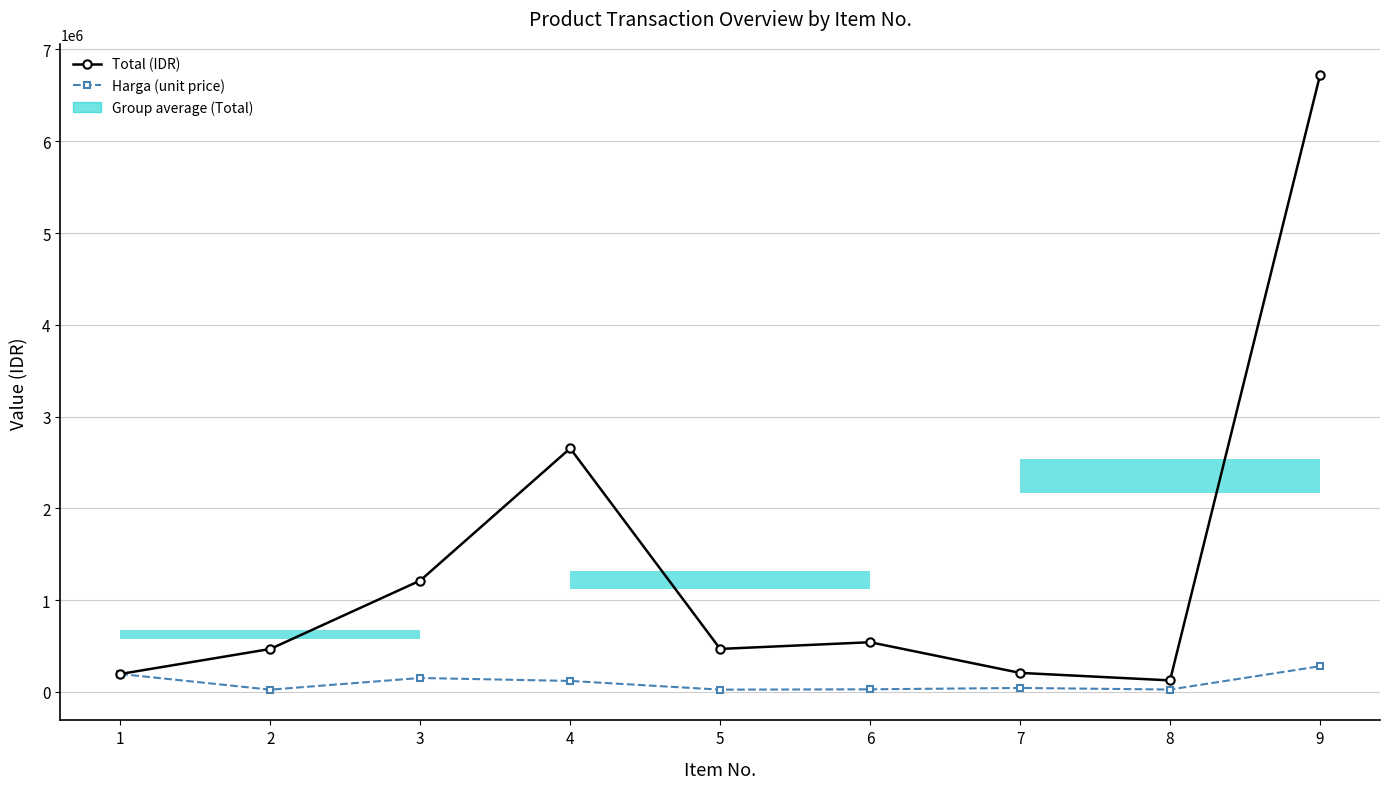

How many lines are shown in the chart?

2